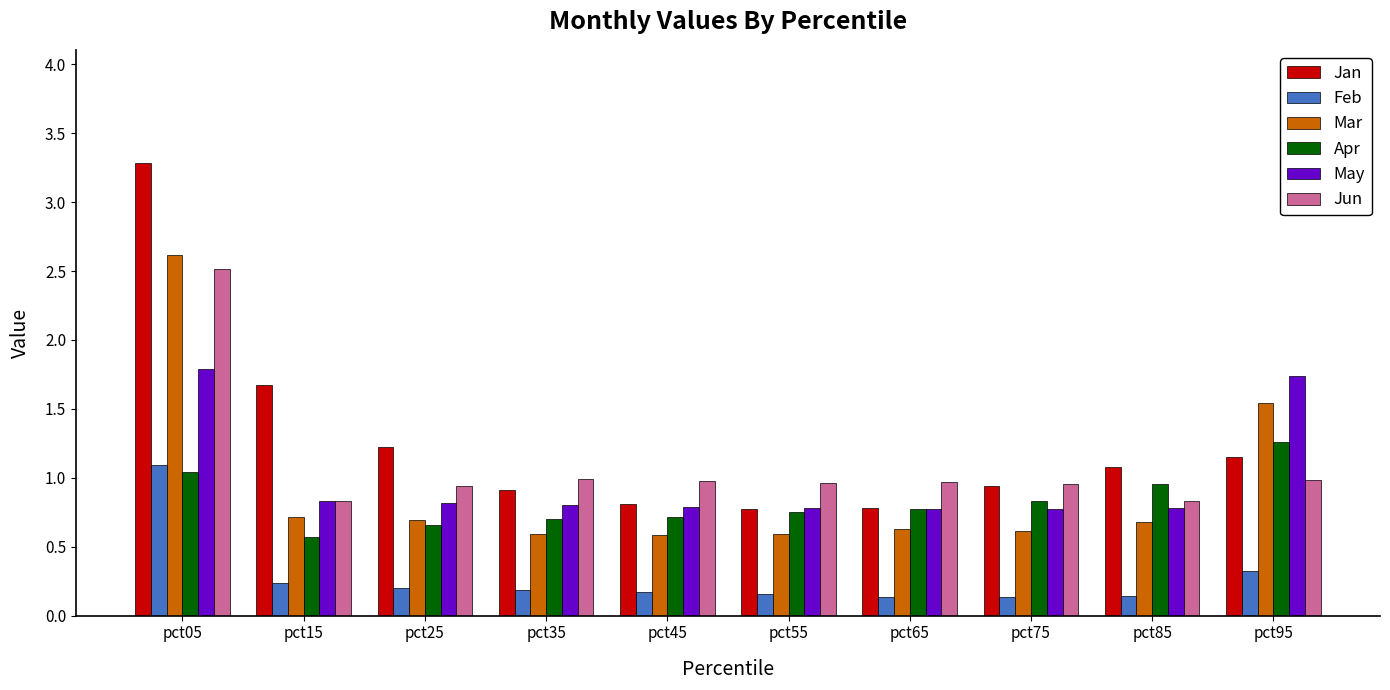

The Mar series shows 0.2 at pct65. True or false?

False